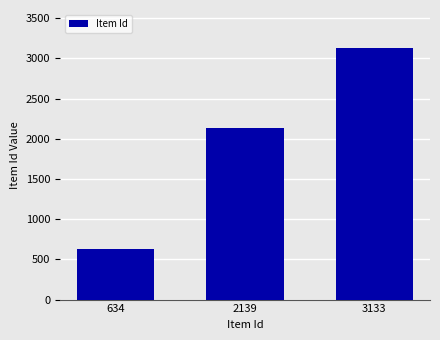

Reading left to right, list all the values displayed in this chart.

634	2139	3133